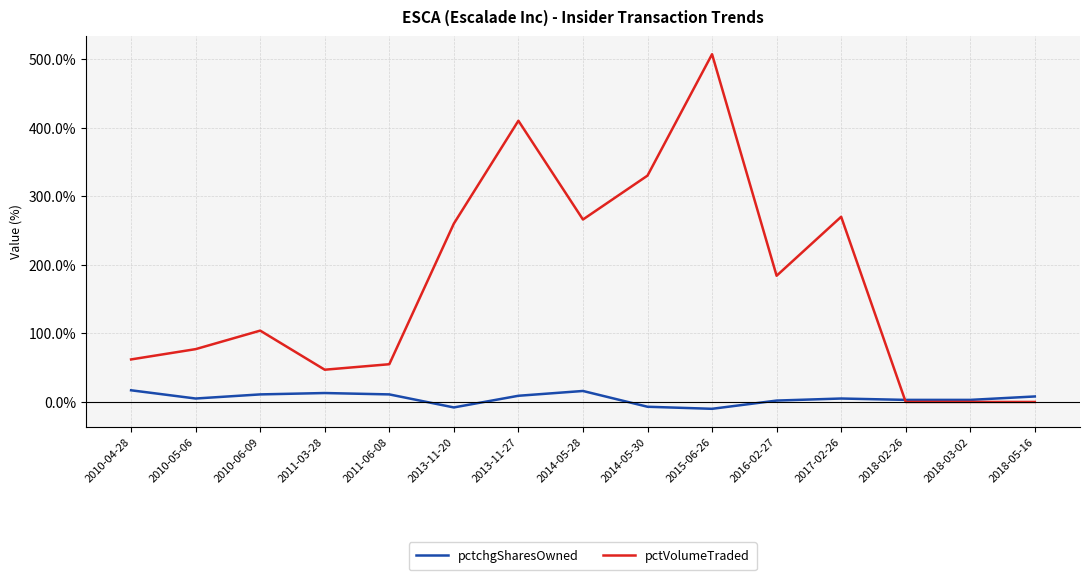

Read the pctchgSharesOwned value at 2013-11-27, to the nearest 5.

10